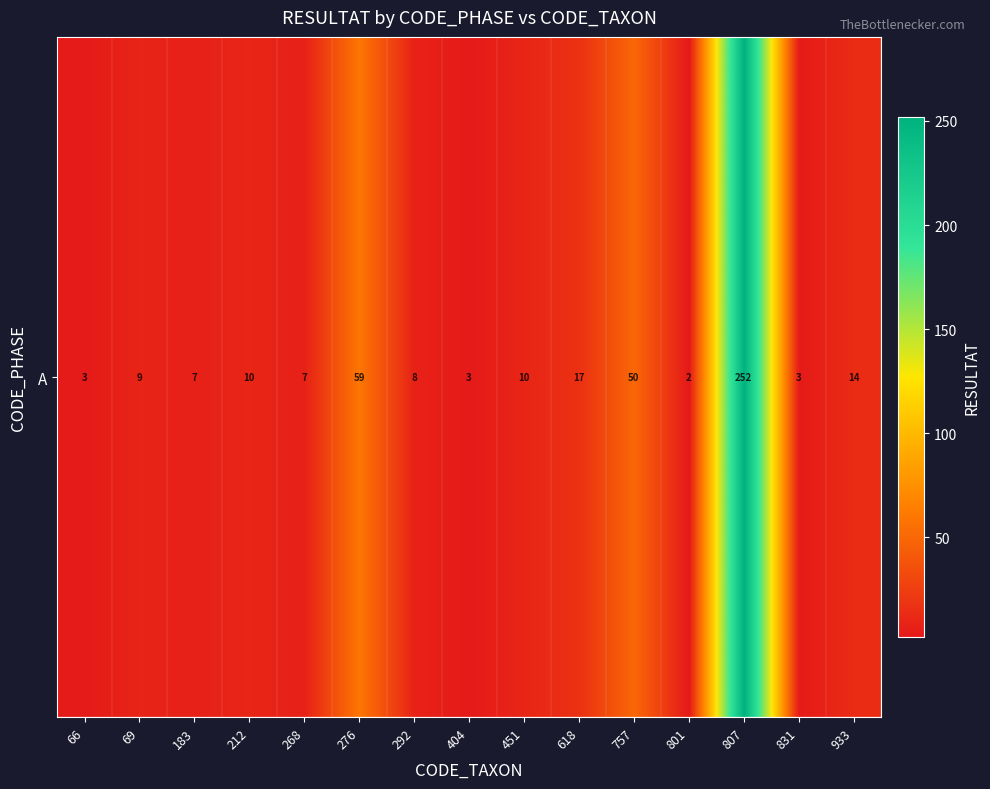

Reading left to right, extract all data points from this chart.

3	9	7	10	7	59	8	3	10	17	50	2	252	3	14